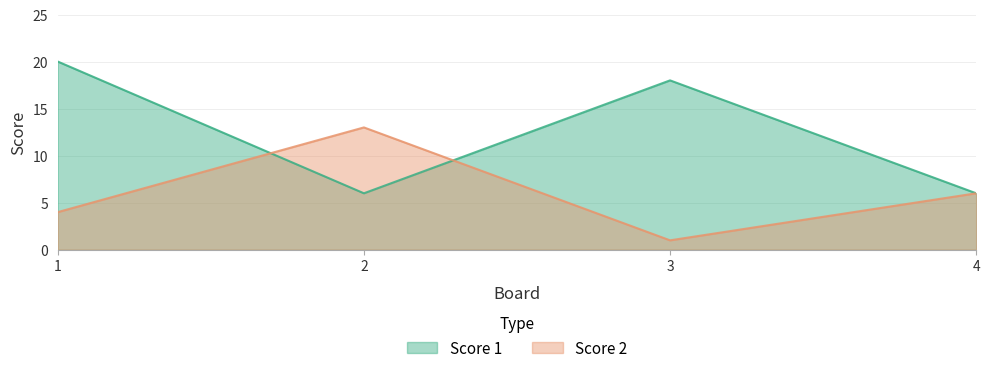

Which series ends up on top after the final intersection of Score 2 and Score 1?

Score 1